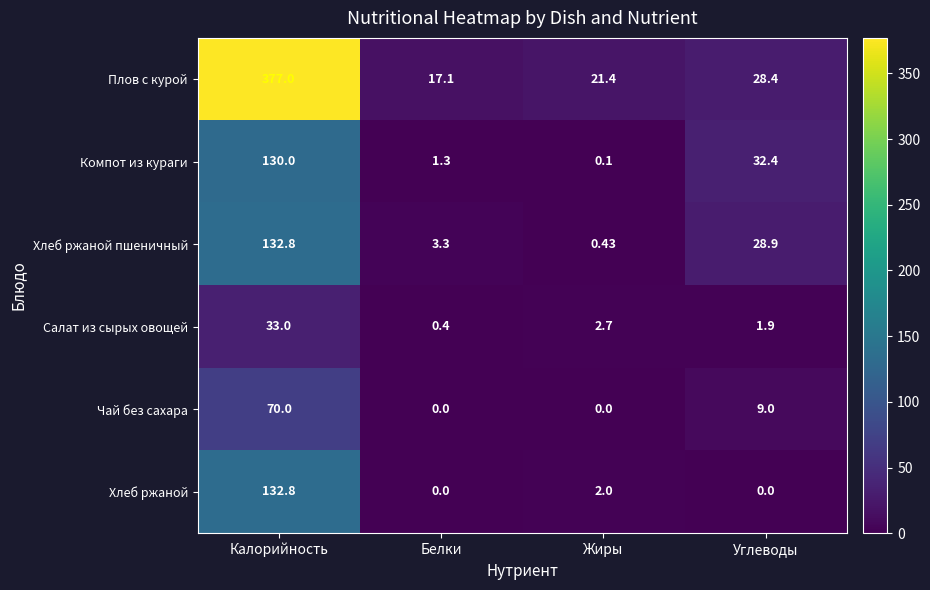

At which category is the sum across all series the highest?

Калорийность